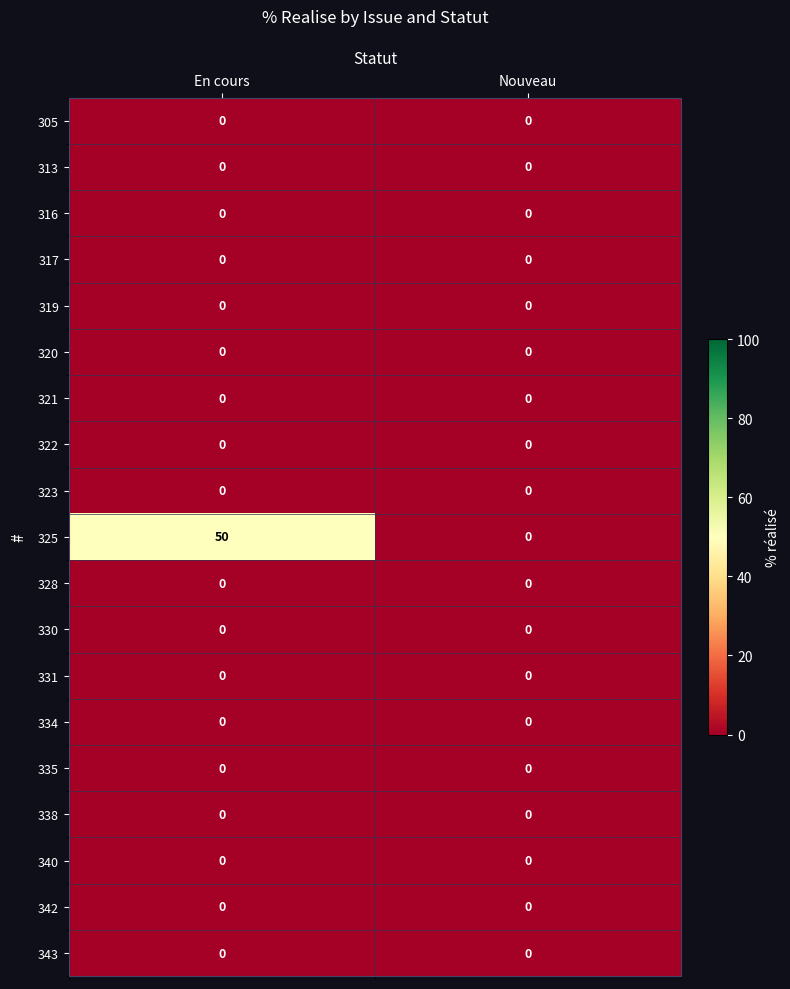

Which label corresponds to the largest value in the chart?

En cours